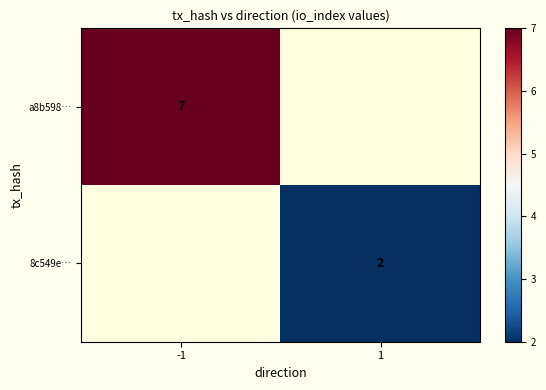

Is it true that a8b598… equals 7 at -1?

True